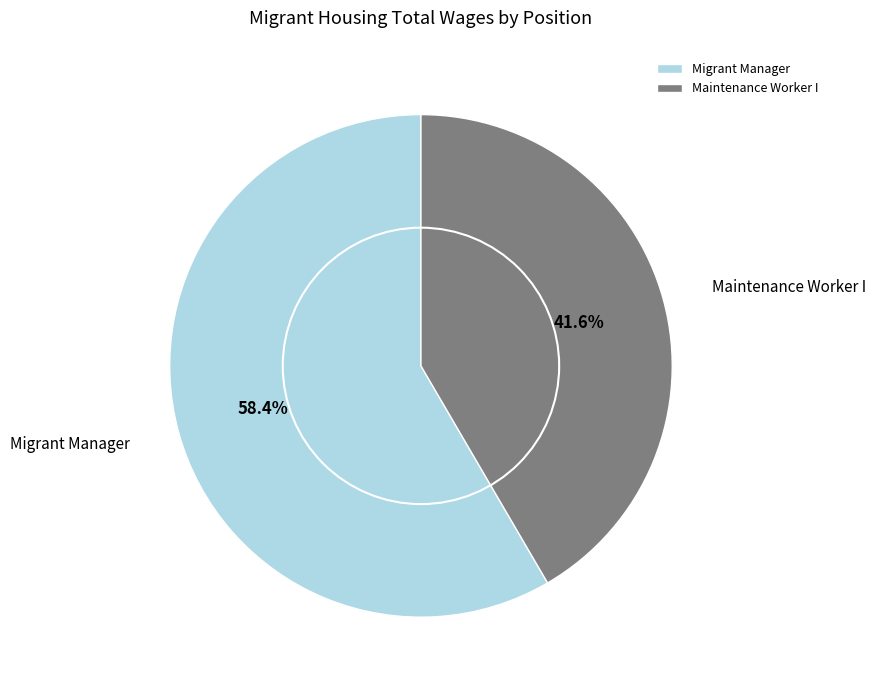

Which has a higher value, Maintenance Worker I or Migrant Manager?

Migrant Manager